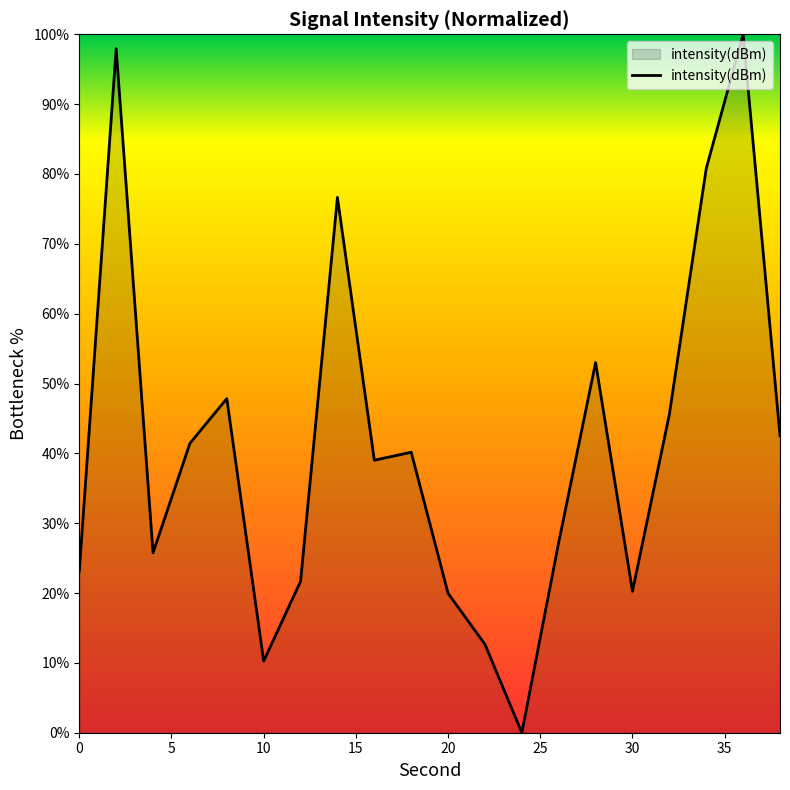

What is the difference between the maximum and minimum values?

100.0